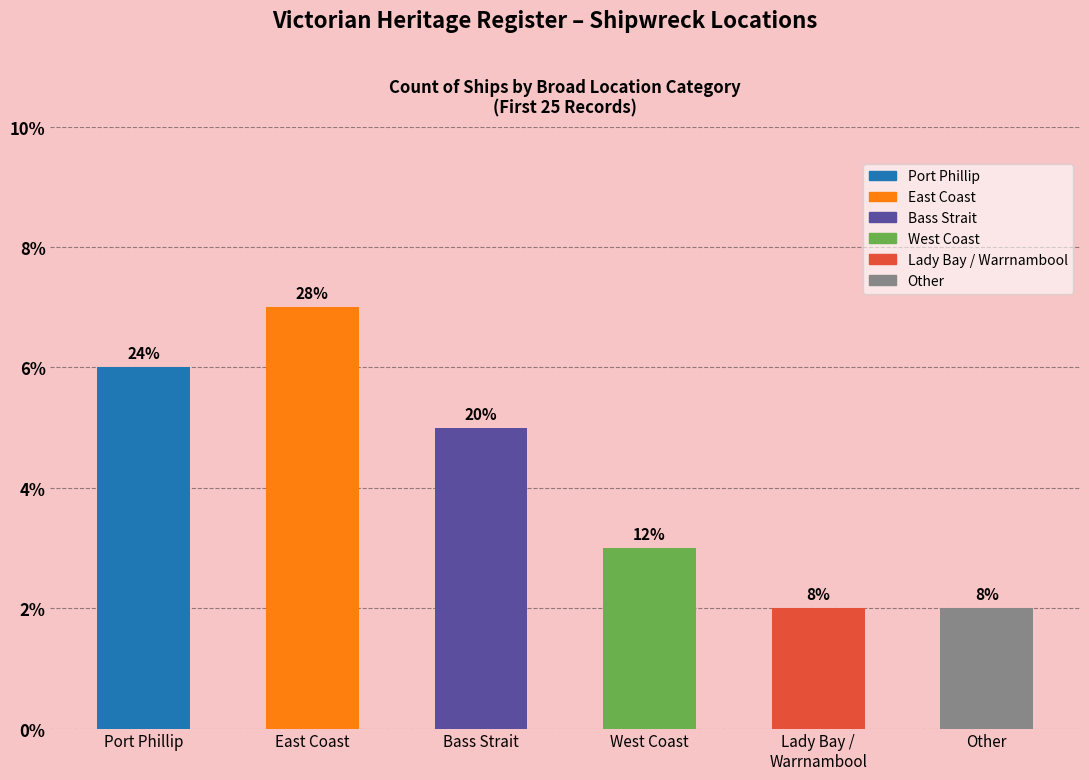

How many data points are less than 5?

3